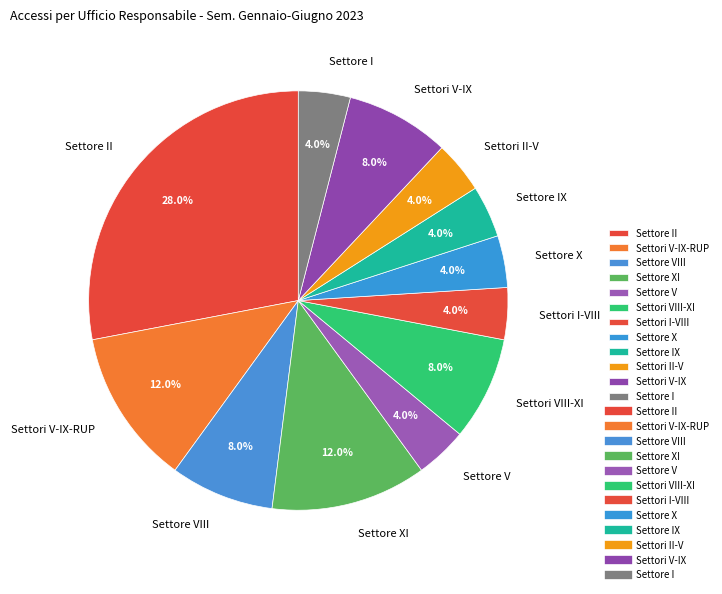

Which slice is the largest?

Settore II